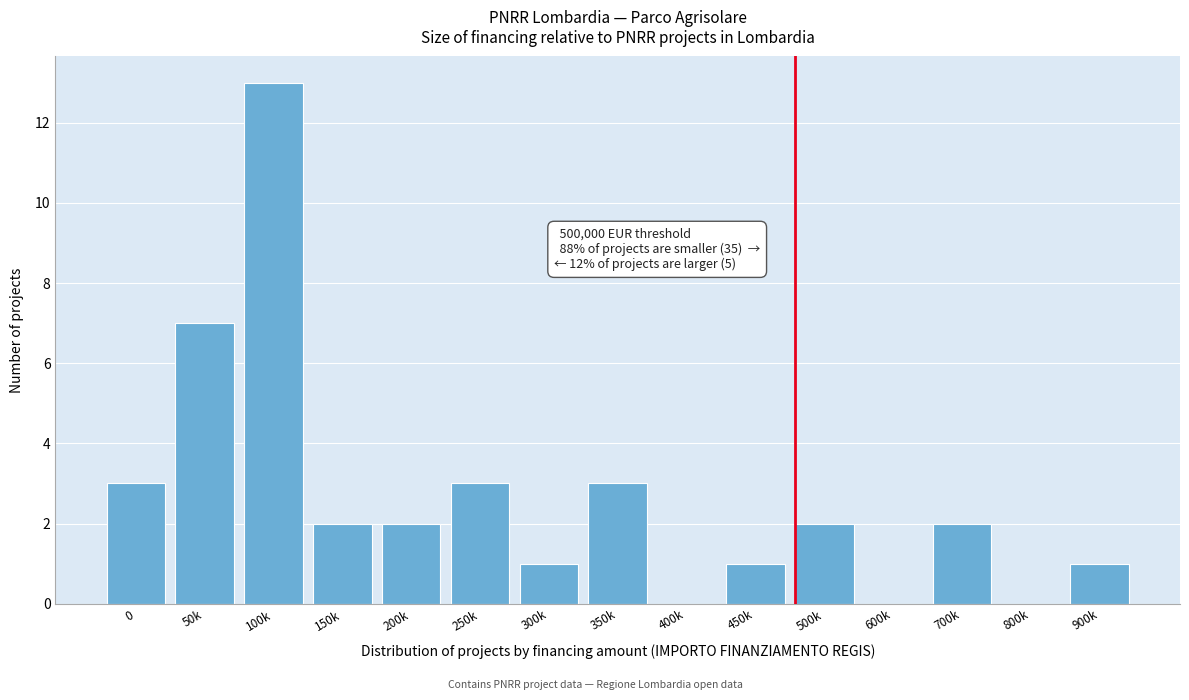

Reading right to left, extract all data points from this chart.

900k=1	800k=0	700k=2	600k=0	500k=2	450k=1	400k=0	350k=3	300k=1	250k=3	200k=2	150k=2	100k=13	50k=7	0=3